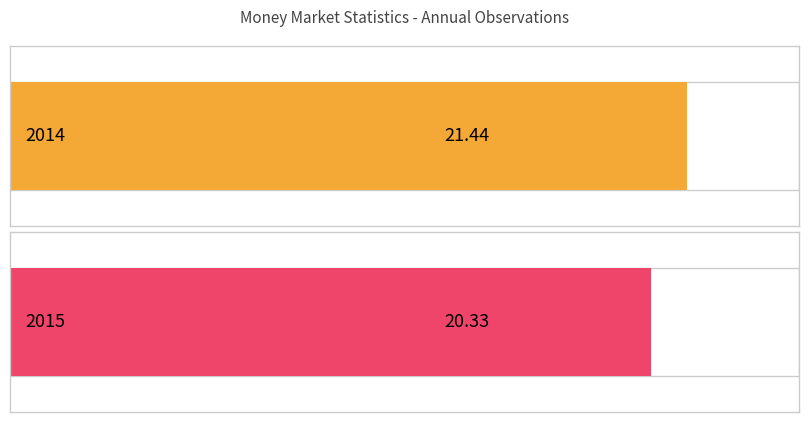

Approximately how many times larger is the value at 2015 compared to 2014?

0.9